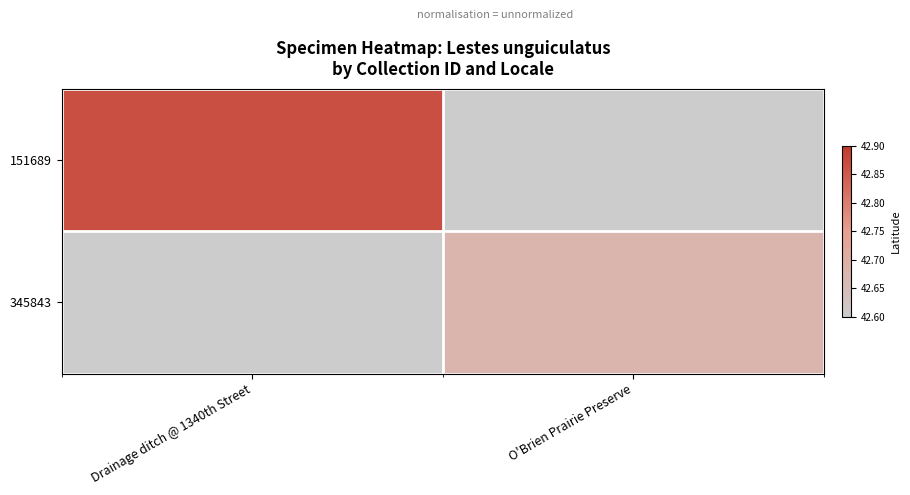

Between O'Brien Prairie Preserve and Drainage ditch @ 1340th Street, which is larger?

Drainage ditch @ 1340th Street